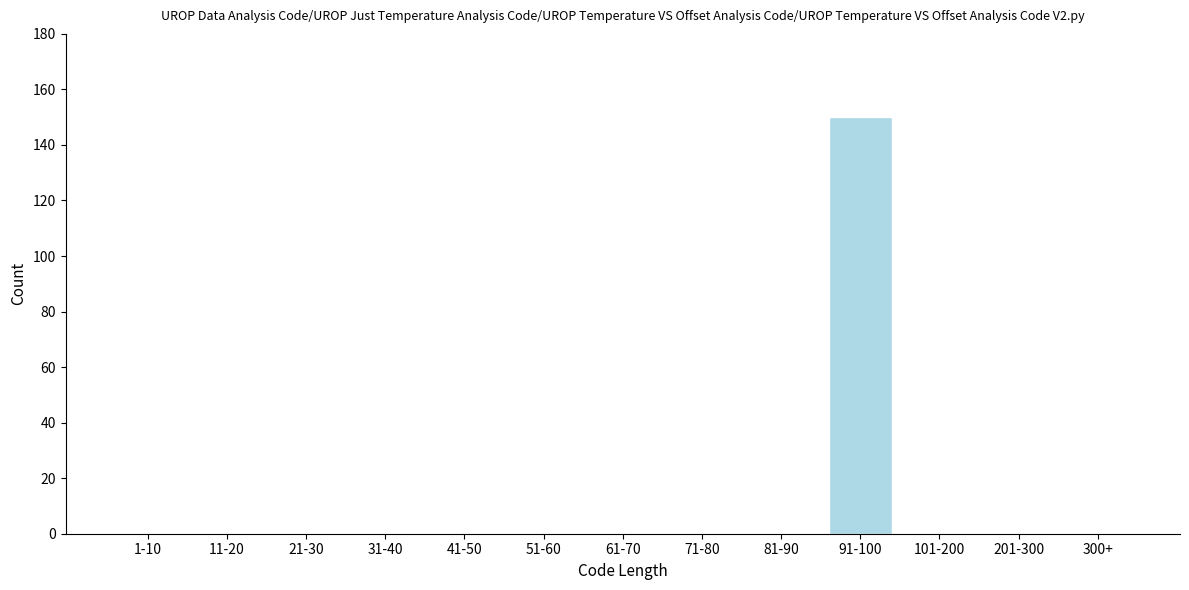

Reading left to right, transcribe all the data shown in this chart.

1-10=0	11-20=0	21-30=0	31-40=0	41-50=0	51-60=0	61-70=0	71-80=0	81-90=0	91-100=150	101-200=0	201-300=0	300+=0